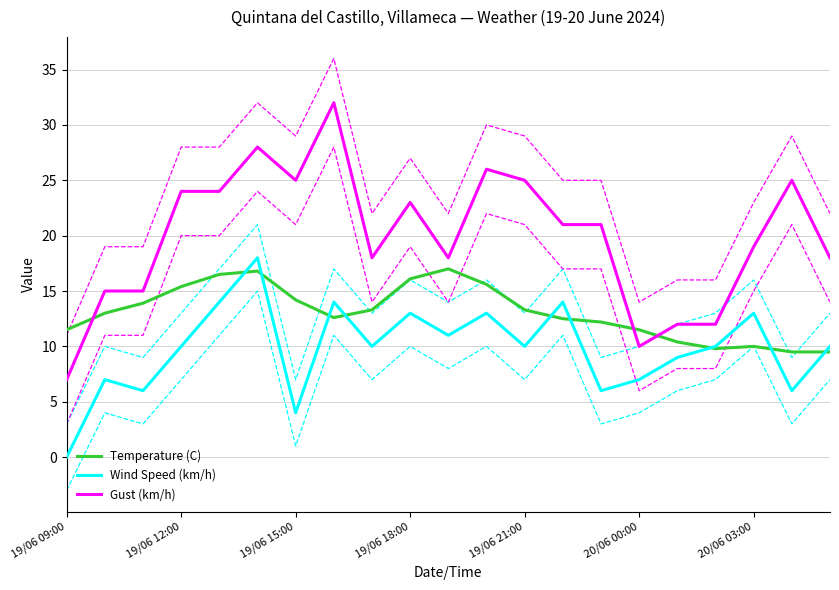

What is the lowest value of the Gust (km/h) series?

7.0